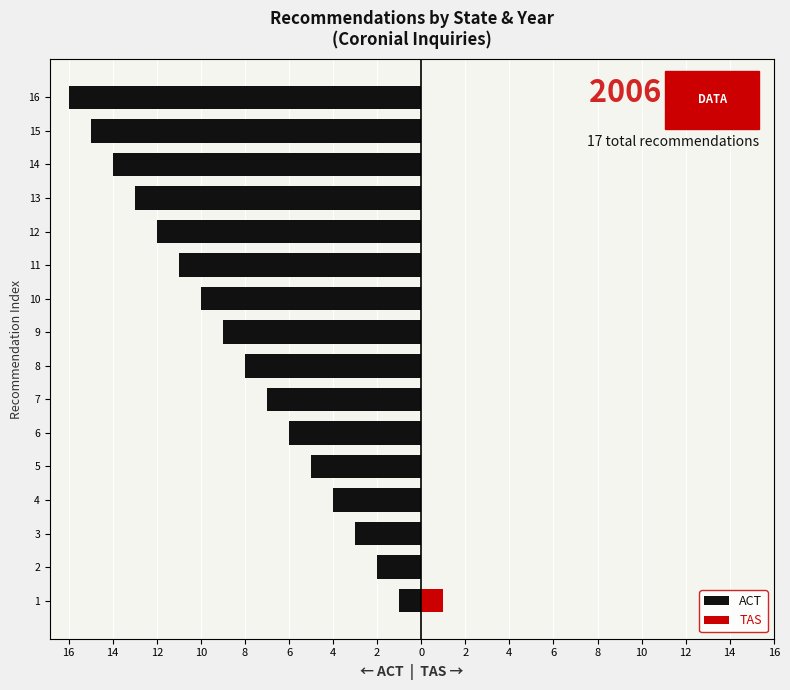

How many data points in ACT are above -8?

7